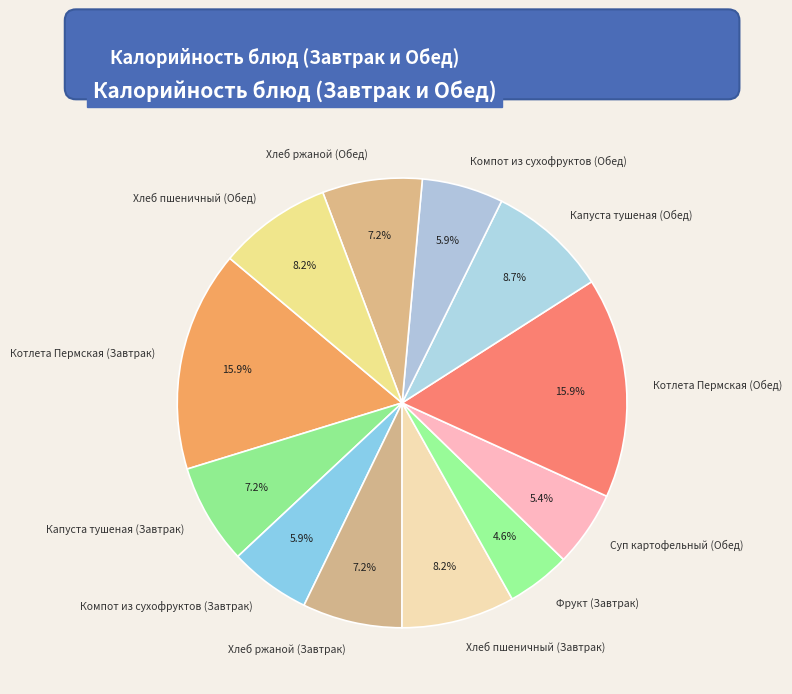

How many segments does this pie chart have?

12